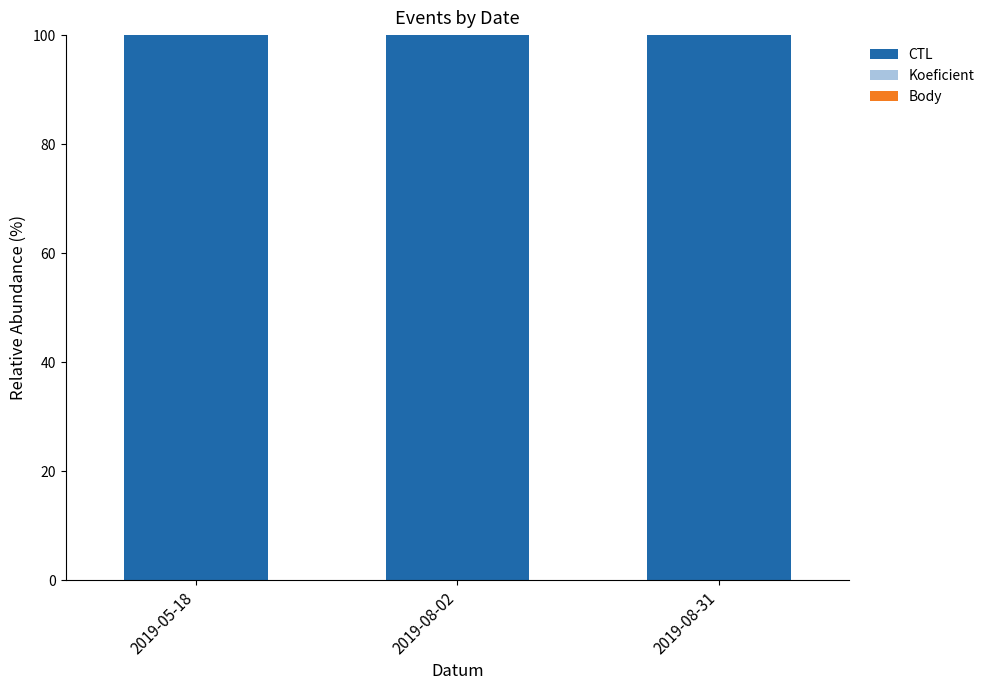

Count the number of categories in the chart.

3